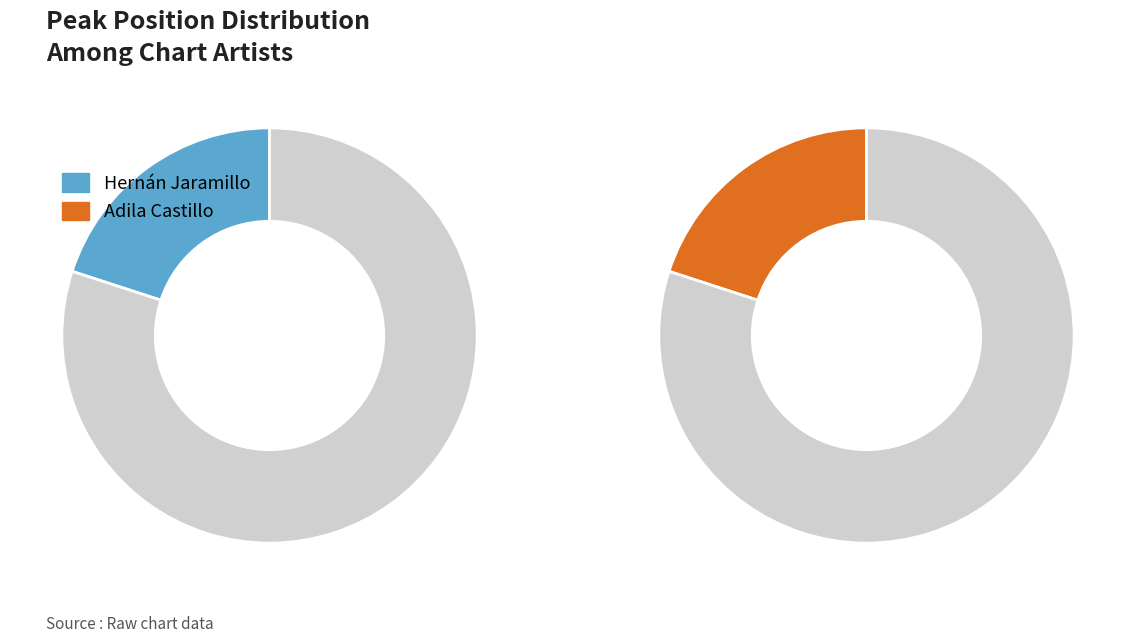

Which category has the smallest portion of the pie?

Hernán Jaramillo